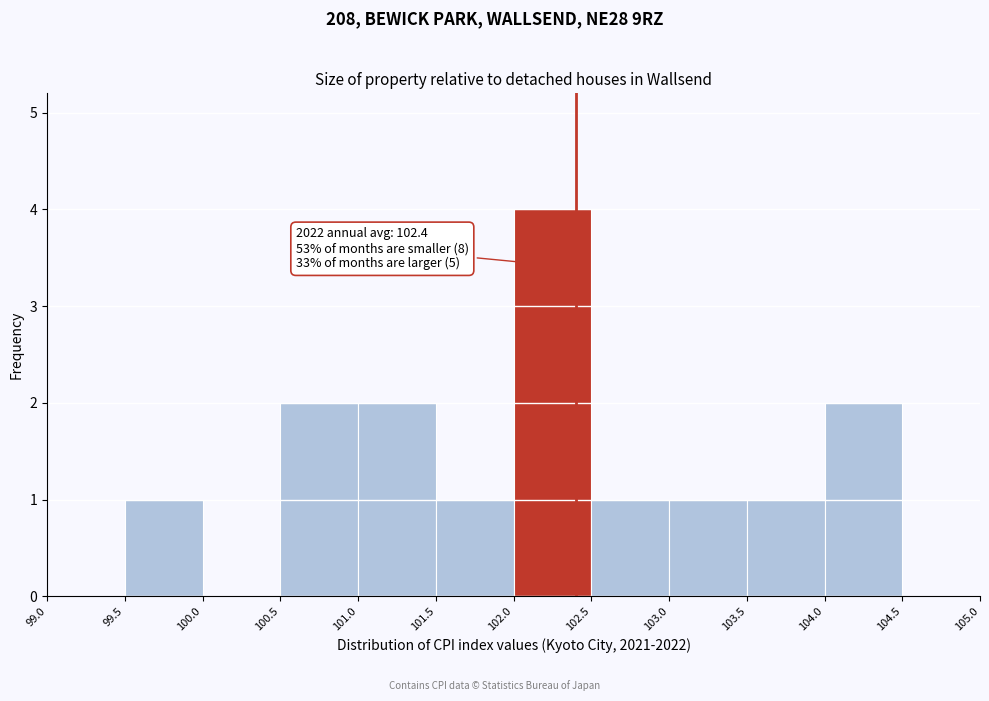

Over which range of the x-axis is the bar tallest?

102.0 to 102.5